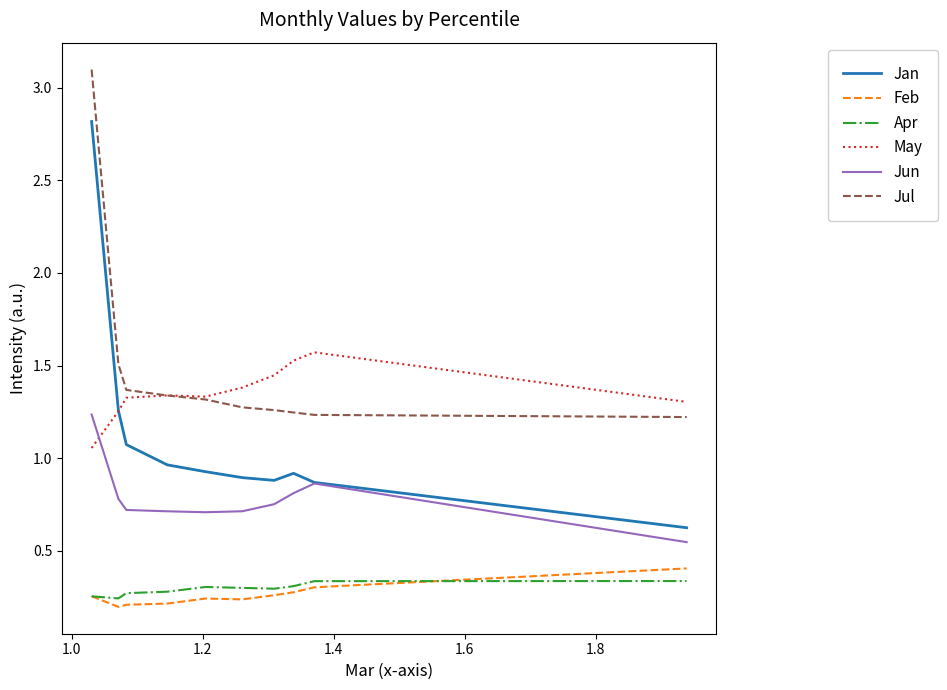

Which series has the largest range (max minus min)?

Jan